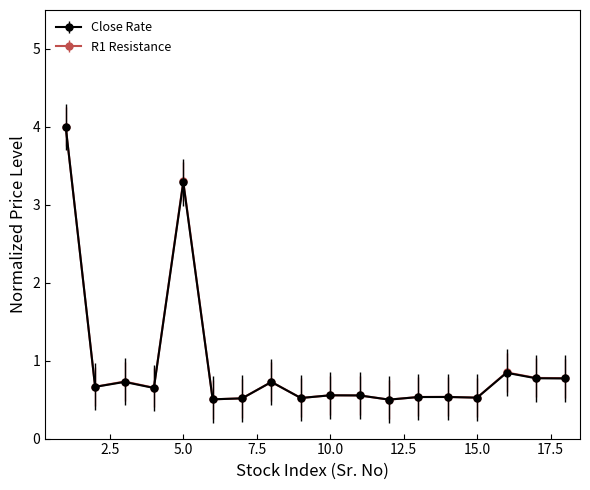

At how many categories does at least one series exceed 0?

18